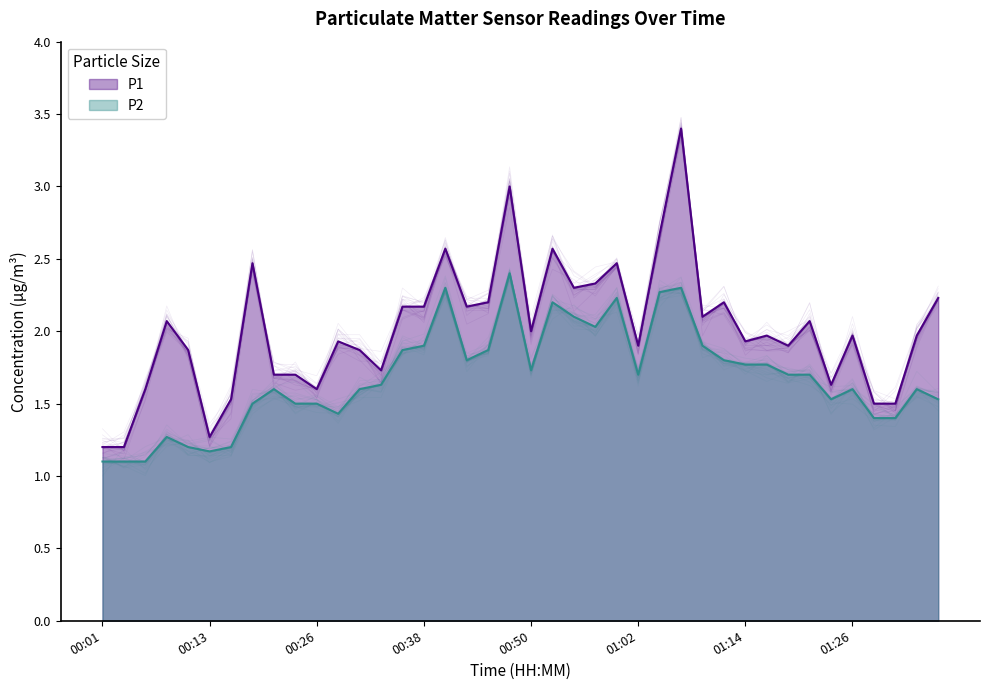

True or false: P2 and P1 cross at least once.

False